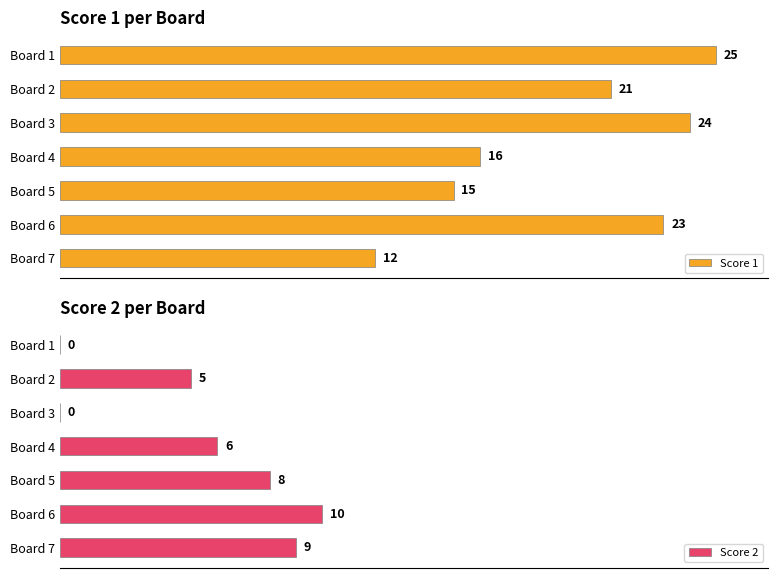

Where is Score 2 nearest to the value 5?

Board 2